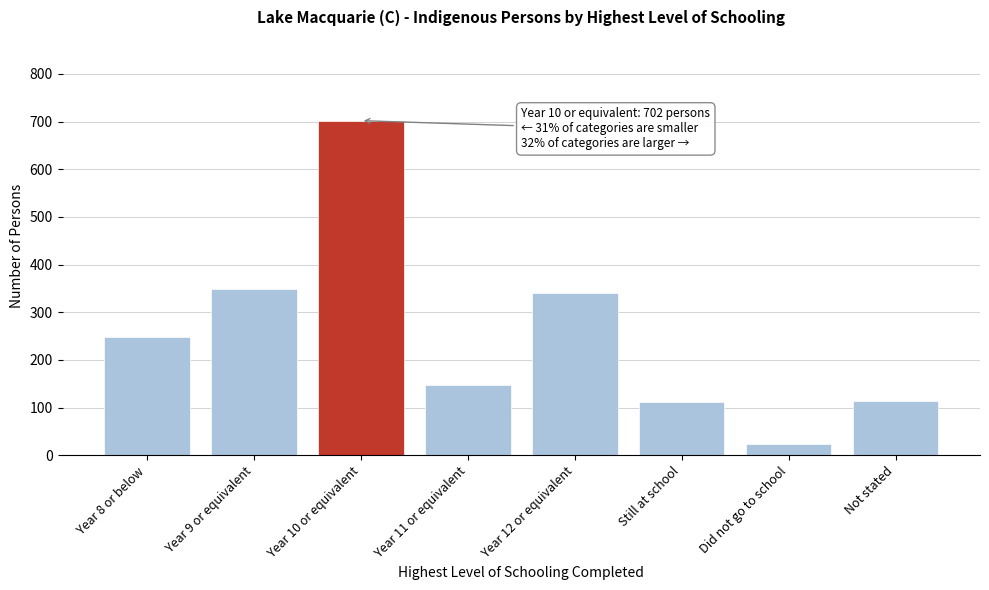

At which category does the chart reach its peak across all series?

Year 10 or equivalent